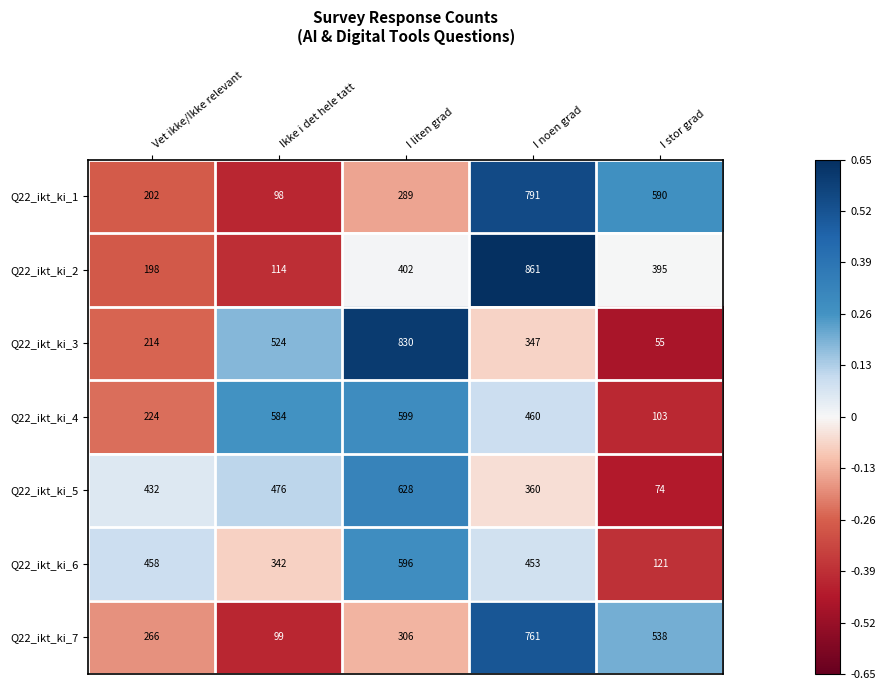

Rank the series at I noen grad from lowest to highest value.

Q22_ikt_ki_3, Q22_ikt_ki_5, Q22_ikt_ki_6, Q22_ikt_ki_4, Q22_ikt_ki_7, Q22_ikt_ki_1, Q22_ikt_ki_2